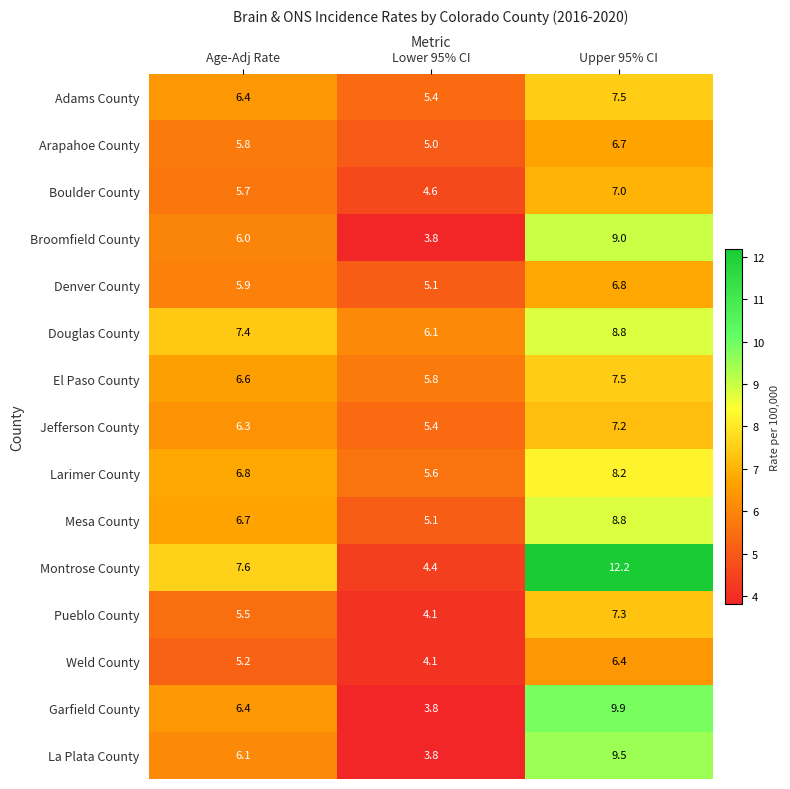

Is the value of Mesa County at Lower 95% CI greater than the value of Adams County at Lower 95% CI?

No